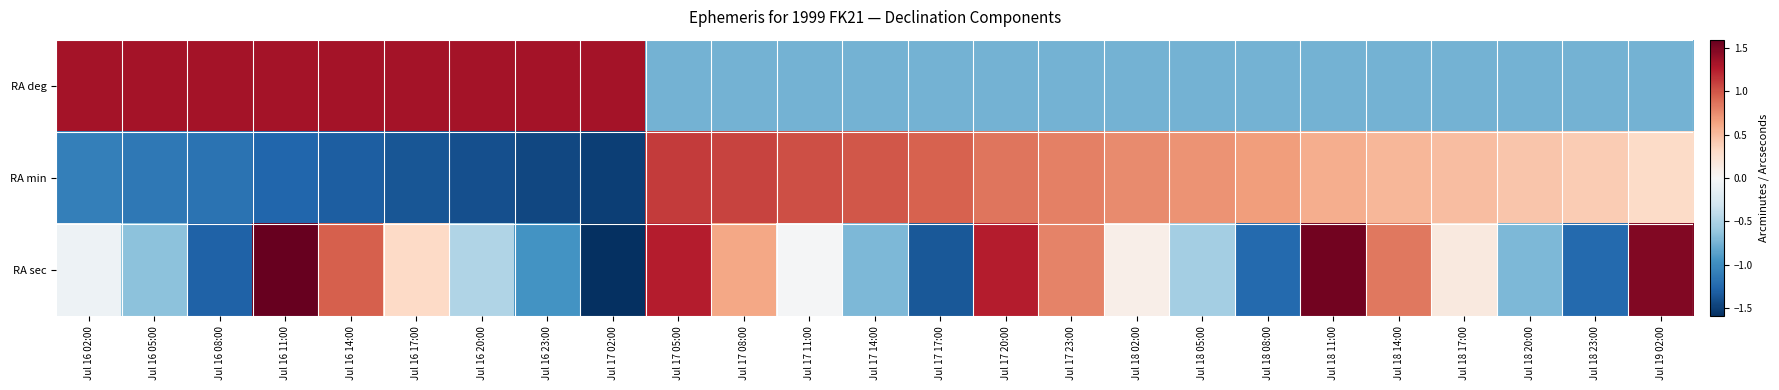

What is the total value across all series at Jul 16 14:00?

1.0